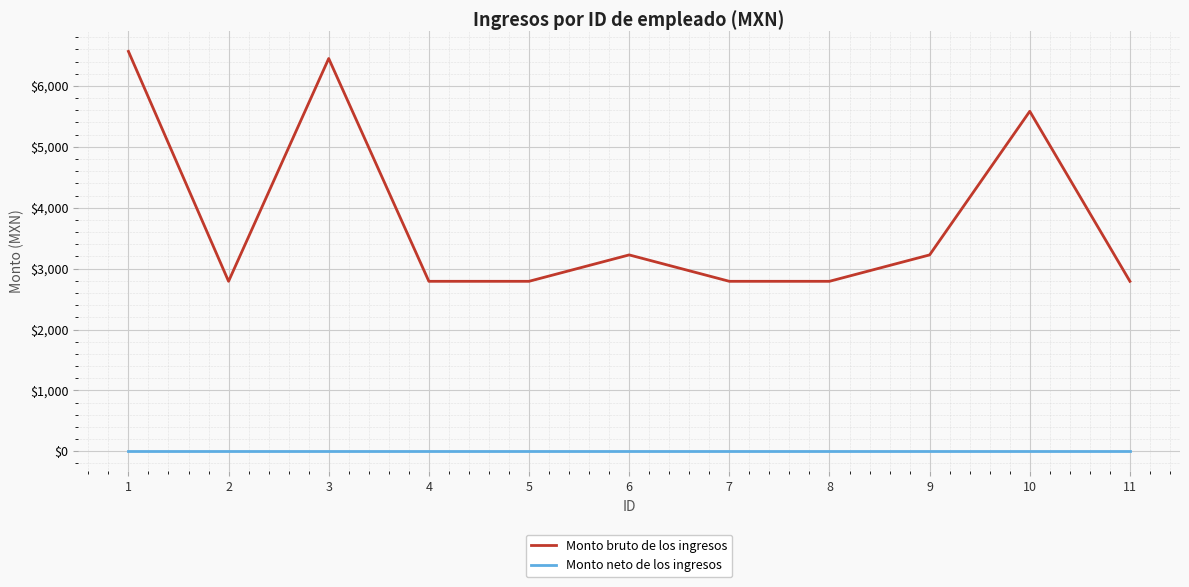

At which category does Monto bruto de los ingresos reach its first local peak?

3